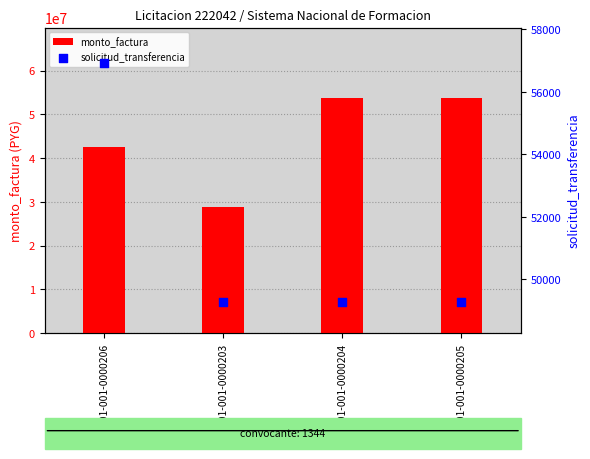

Which series reaches the minimum Y coordinate?

solicitud_transferencia